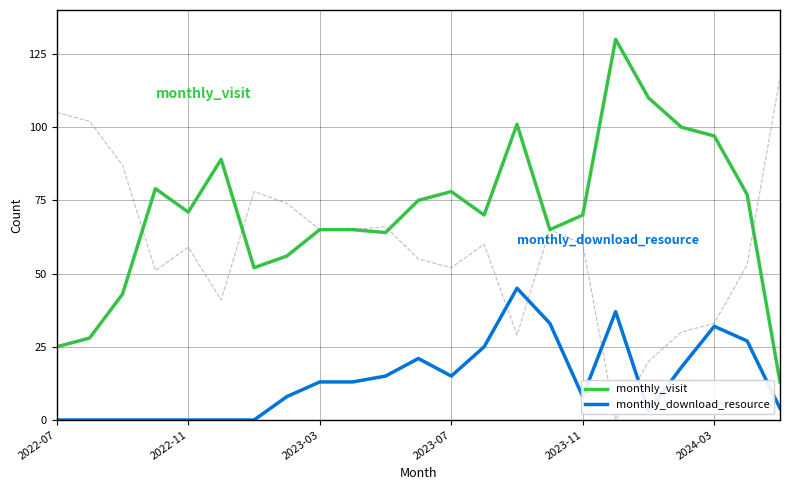

Which series changed the most between 9 and 21?

monthly_download_resource